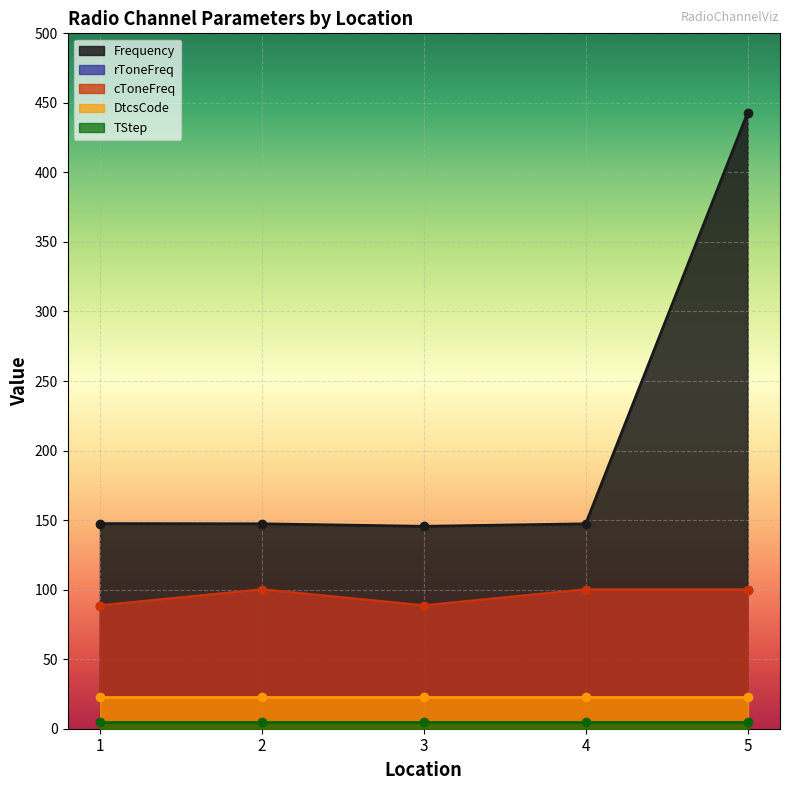

What is the difference between the maximum and minimum values in the cToneFreq series?

11.5